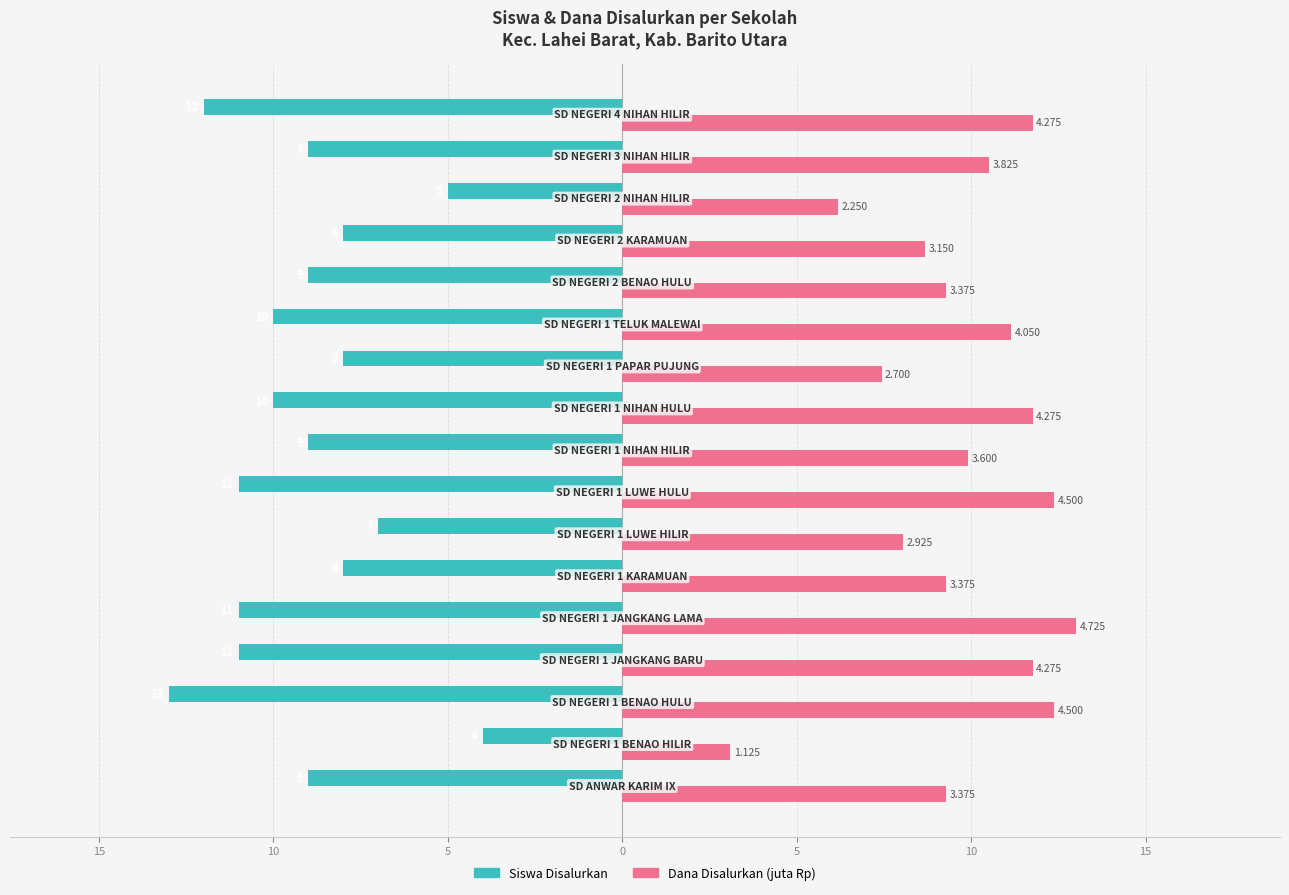

List the series in order of their peak value, lowest first.

Siswa Disalurkan, Dana Disalurkan (juta Rp)